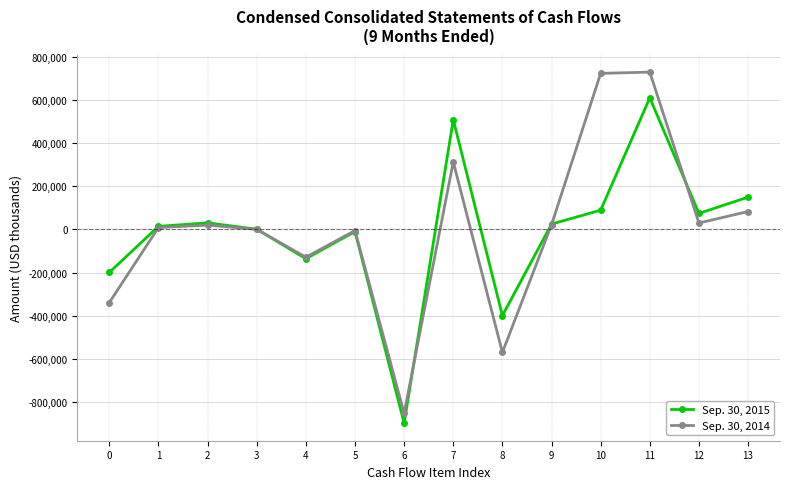

What is the approximate value of Sep. 30, 2014 at 12, to the nearest 10?

29550